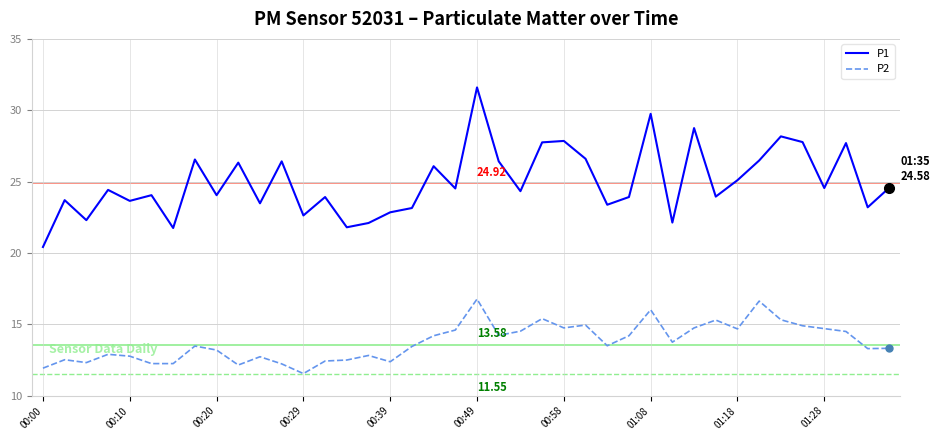

How many lines are shown in the chart?

2